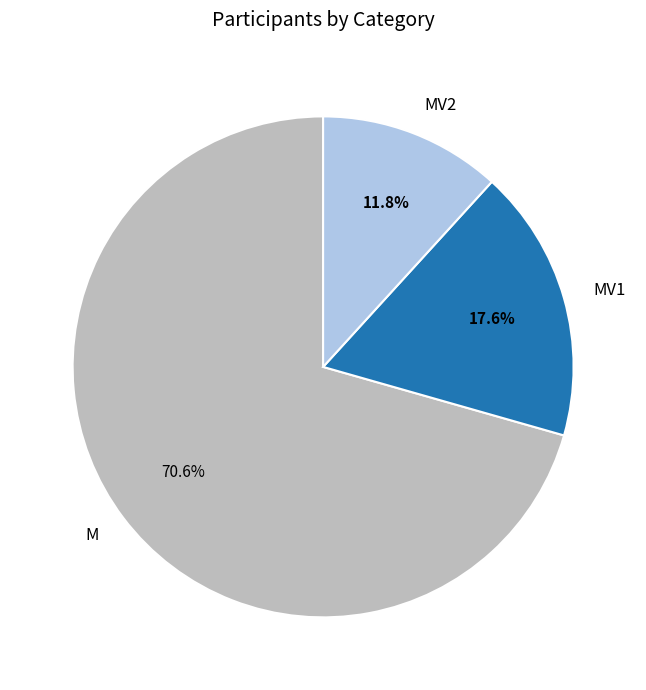

What percentage do MV1 and MV2 together represent?

29.4%